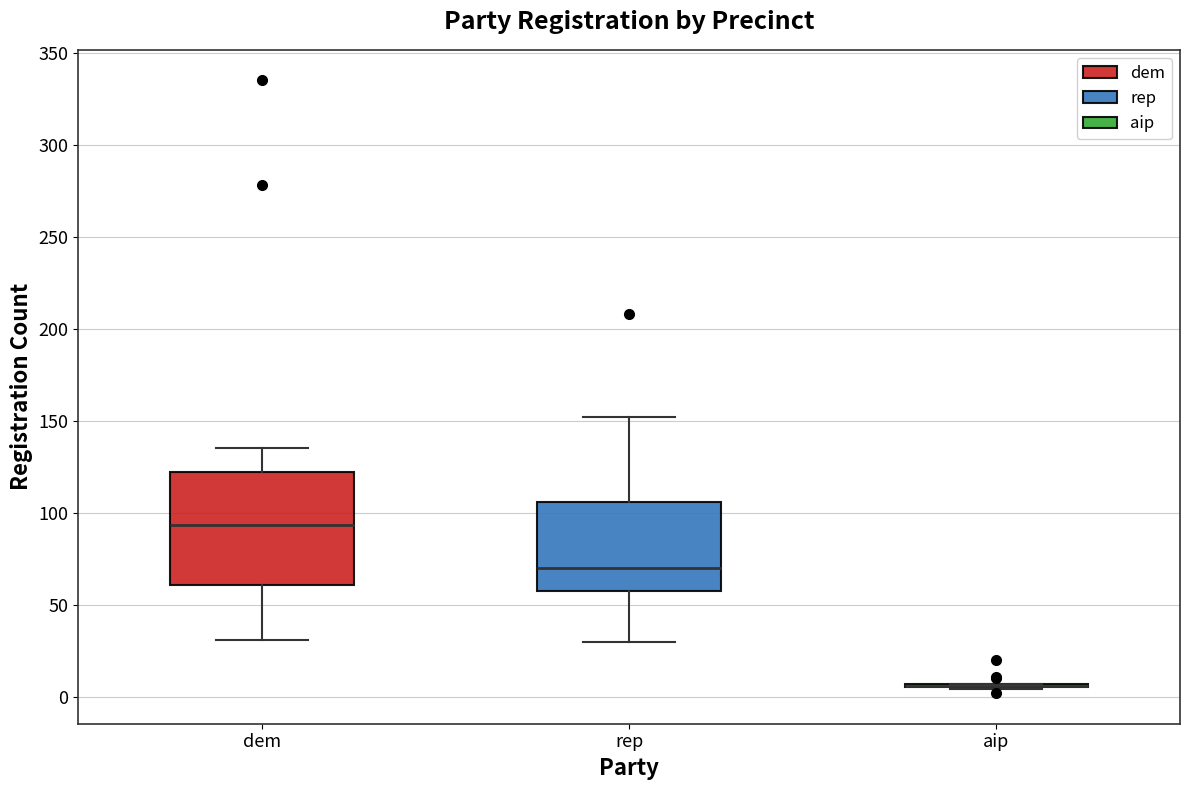

Where does the median line of the box for dem sit on the y-axis? The values are not printed on the chart, so give them approximately, as read against the axis.

95